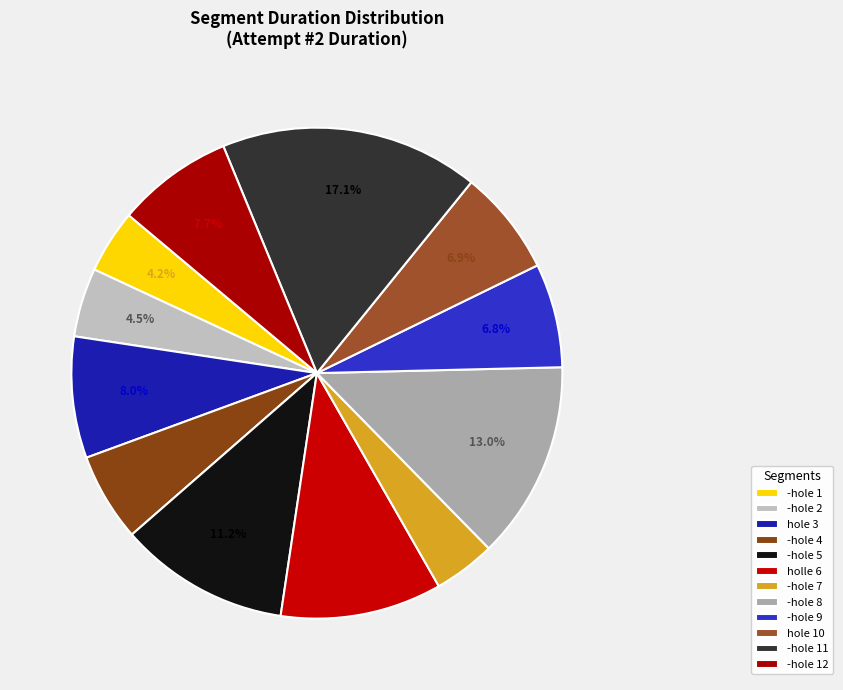

Count the number of slices in the pie.

12